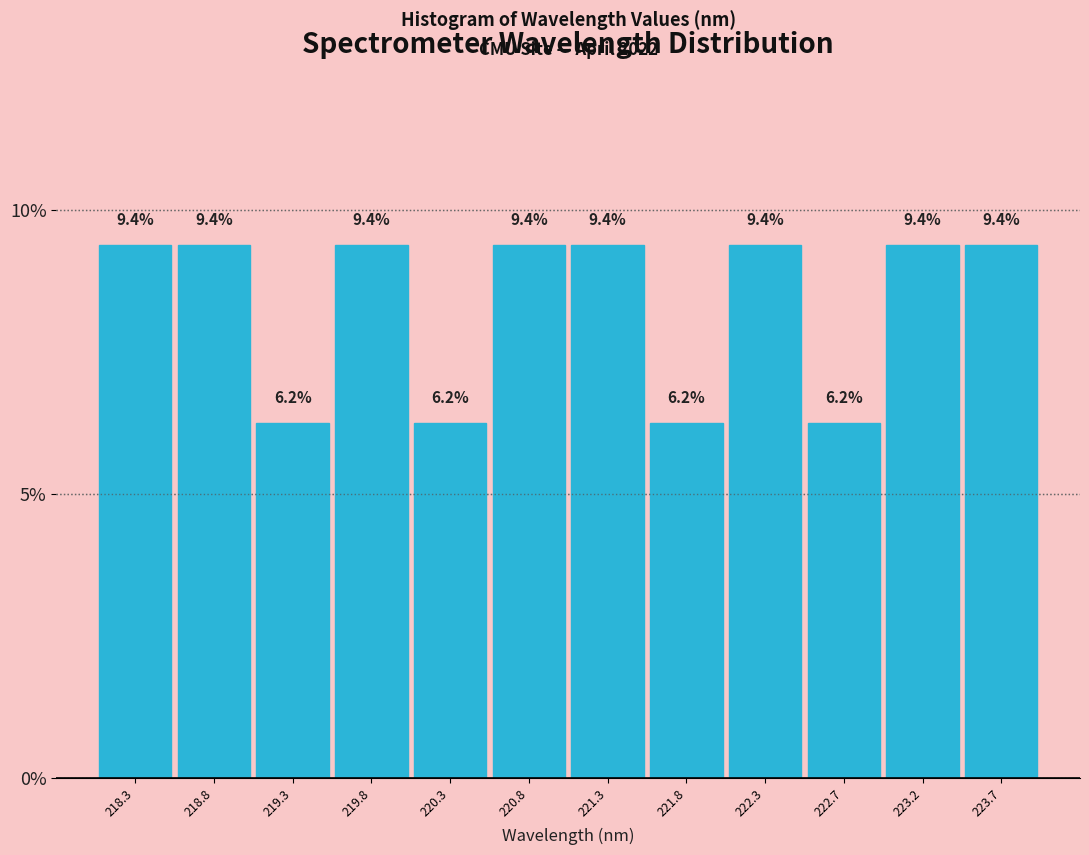

Reading left to right, list every bar in this chart as the range it spans on the x-axis followed by its height. The bar edges are not printed on the chart, so give them approximately, as read against the axis.

218.05 to 218.55: 9.4
218.55 to 219.05: 9.4
219.05 to 219.55: 6.2
219.55 to 220.05: 9.4
220.05 to 220.55: 6.2
220.55 to 221.00: 9.4
221.00 to 221.50: 9.4
221.50 to 222.00: 6.2
222.00 to 222.50: 9.4
222.50 to 223.00: 6.2
223.00 to 223.50: 9.4
223.50 to 224.00: 9.4